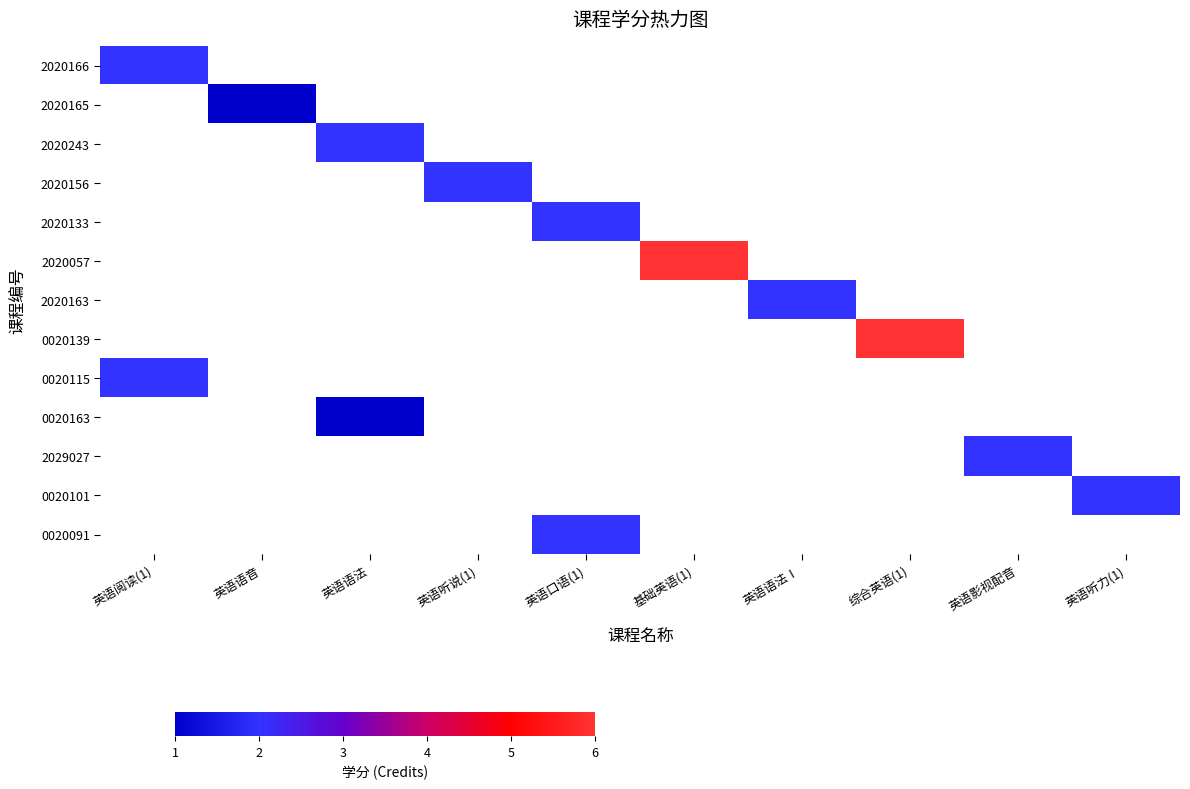

At how many categories does at least one series exceed 1?

9